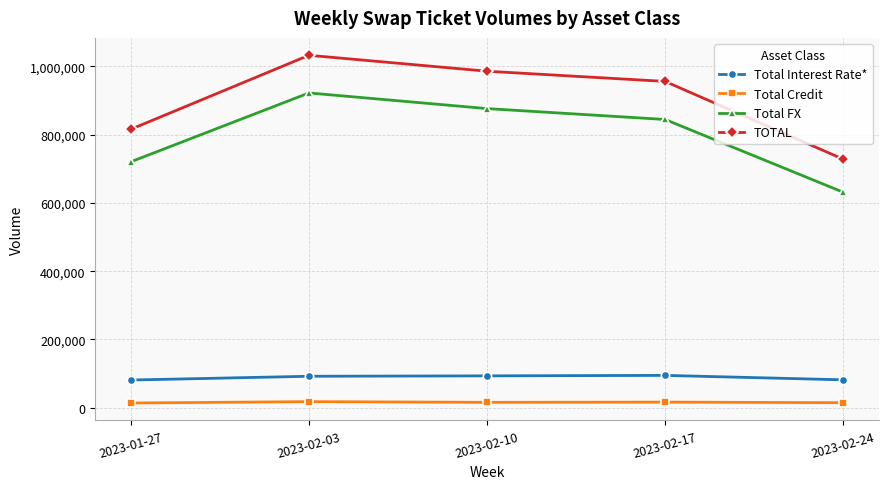

True or false: Total Interest Rate* and Total Credit cross at least once.

False